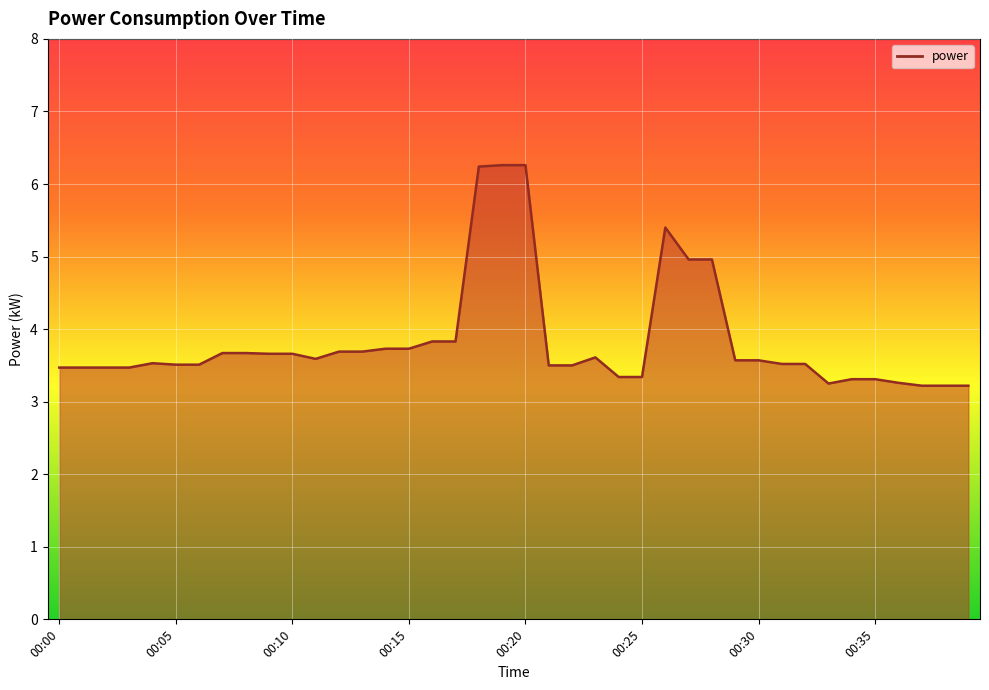

What is the greatest value displayed?

6.3